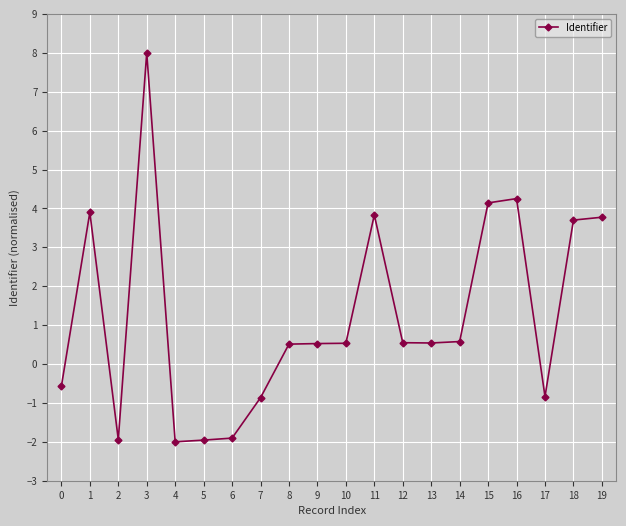

True or false: the data shows 0.1 at 9.

False